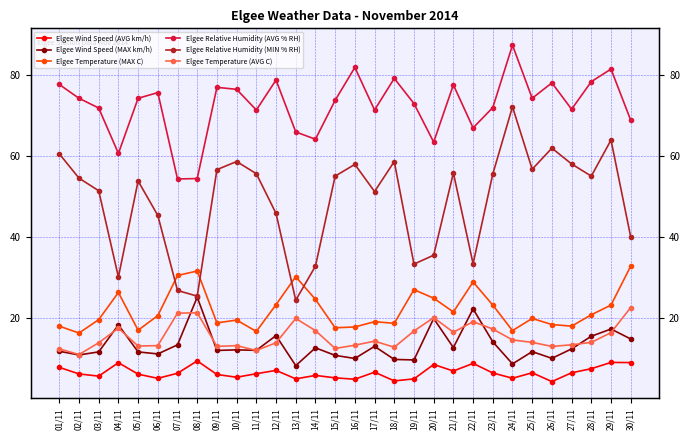

Is it true that Elgee Wind Speed (MAX km/h) equals 6.6 at 09/11?

False